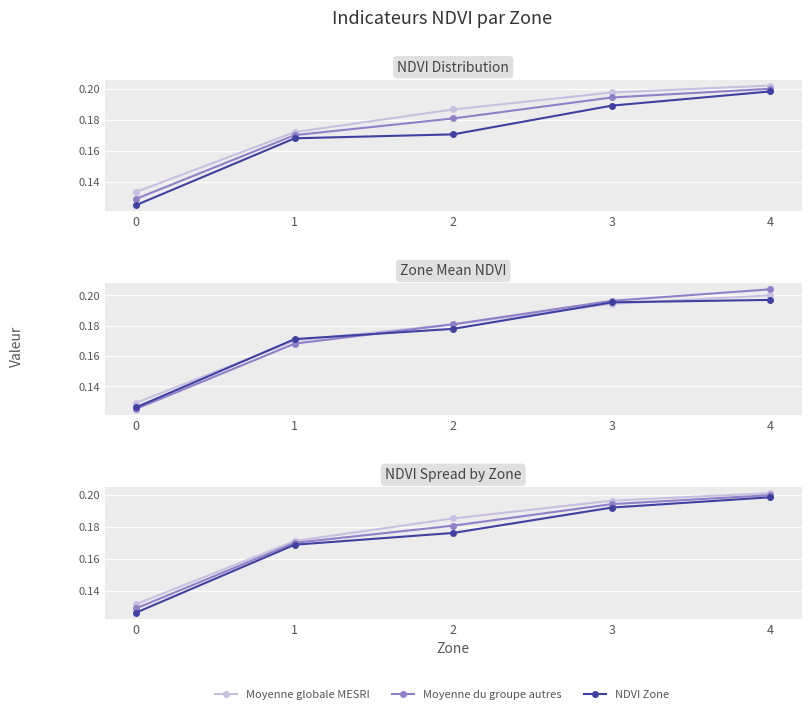

Reading right to left, extract all data points from this chart.

Moyenne globale MESRI: 4=0.2	3=0.2	2=0.2	1=0.2	0=0.1
Moyenne du groupe autres: 4=0.2	3=0.2	2=0.2	1=0.2	0=0.1
NDVI Zone: 4=0.2	3=0.2	2=0.2	1=0.2	0=0.1